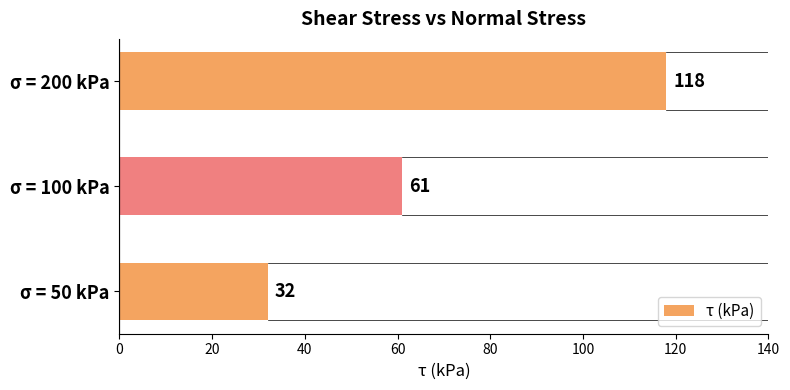

At which category does the chart reach its peak across all series?

σ = 200 kPa